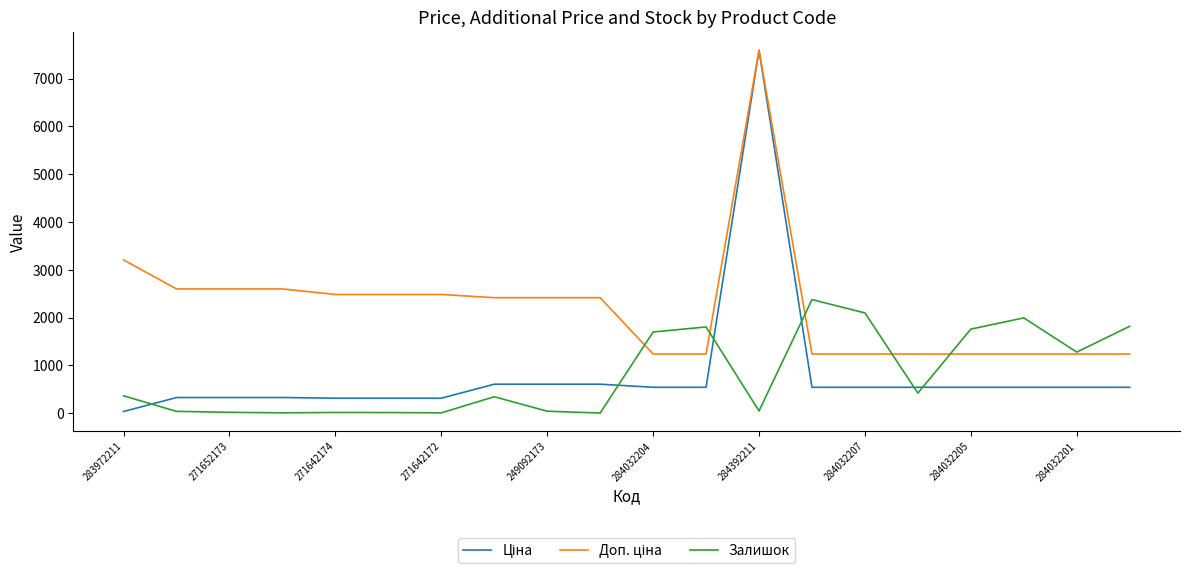

What is the maximum value shown in the chart?

7596.5